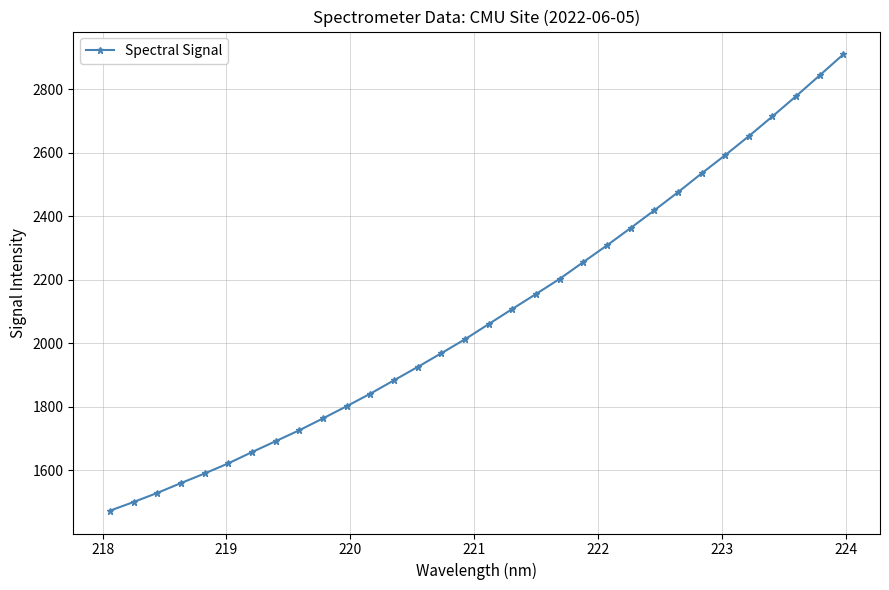

How many lines are shown in the chart?

1